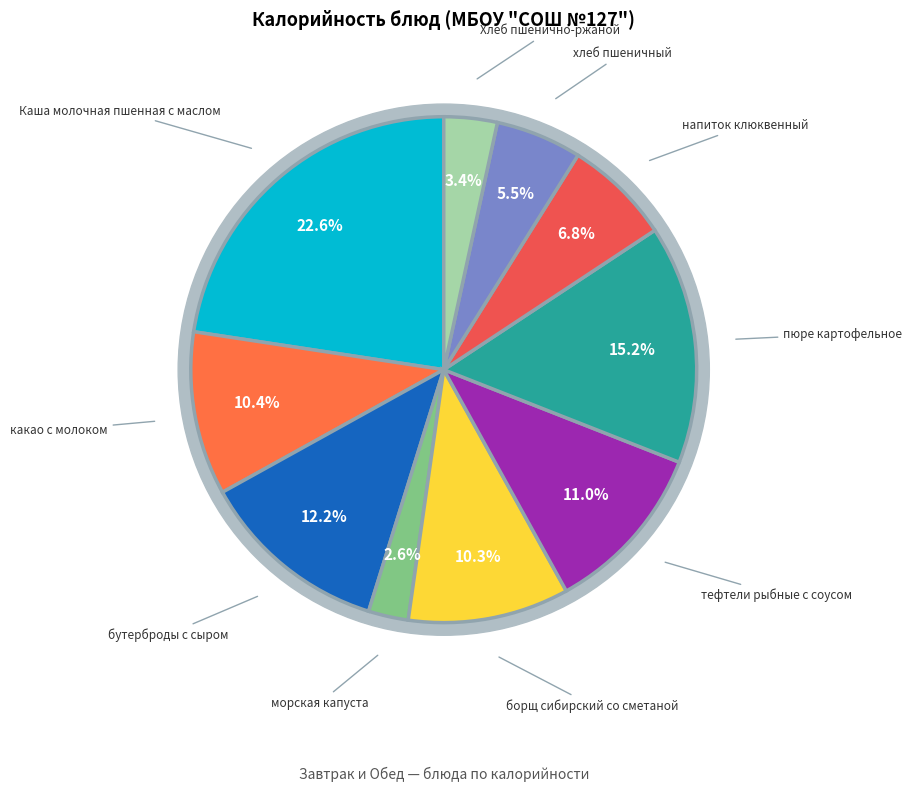

True or false: борщ сибирский со сметаной accounts for 16% of the total.

False